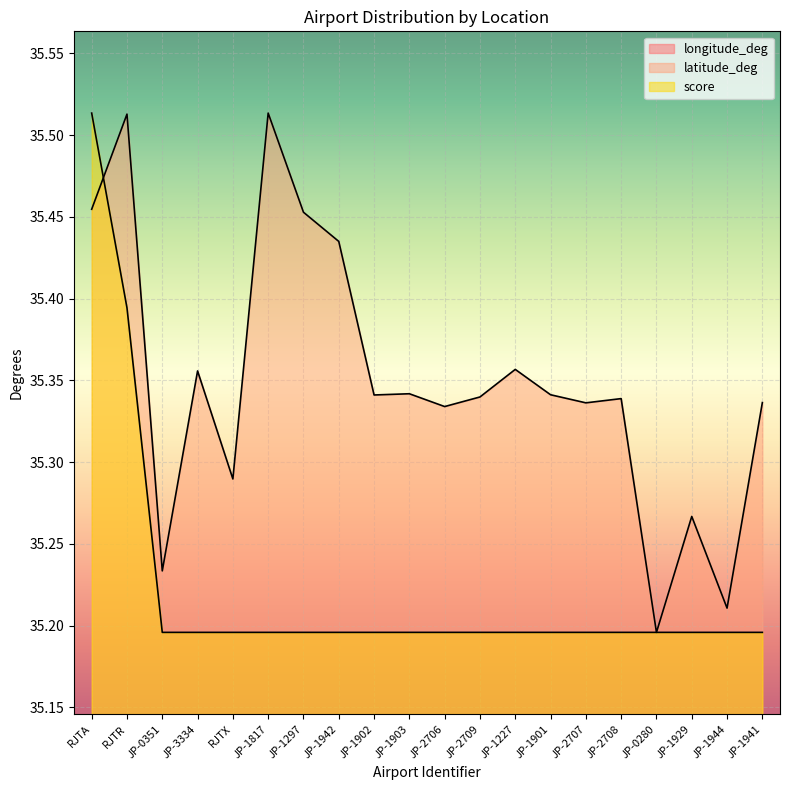

What is the average value of the score series?

35.2